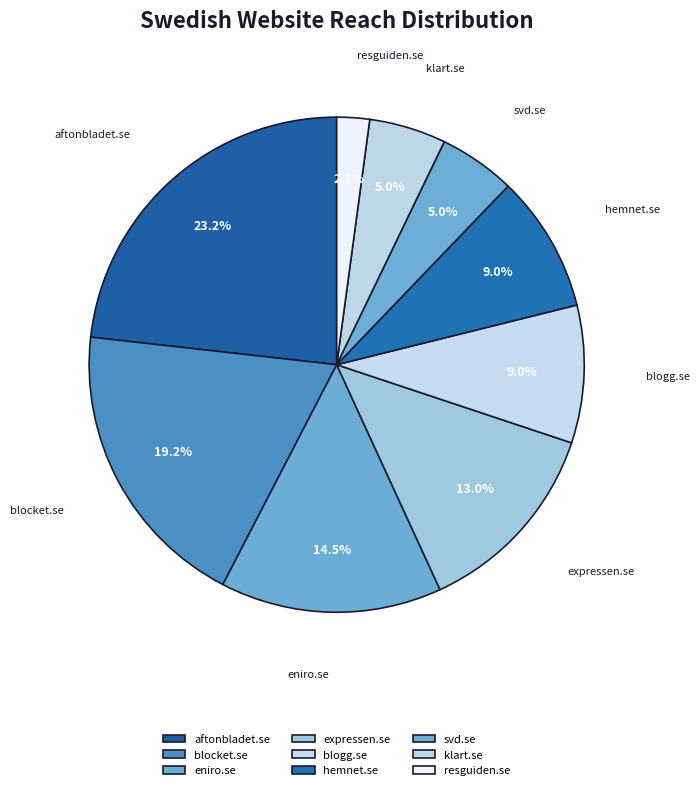

What percentage is the svd.se slice, to the nearest percent?

5%